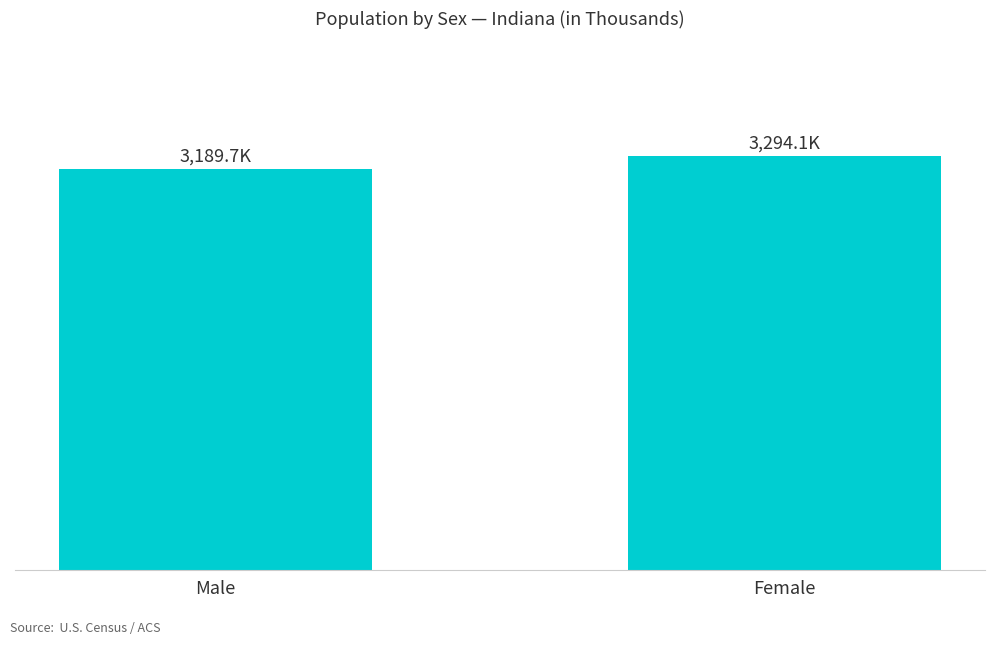

What is the value of the 1st bar from the left?

3189.7